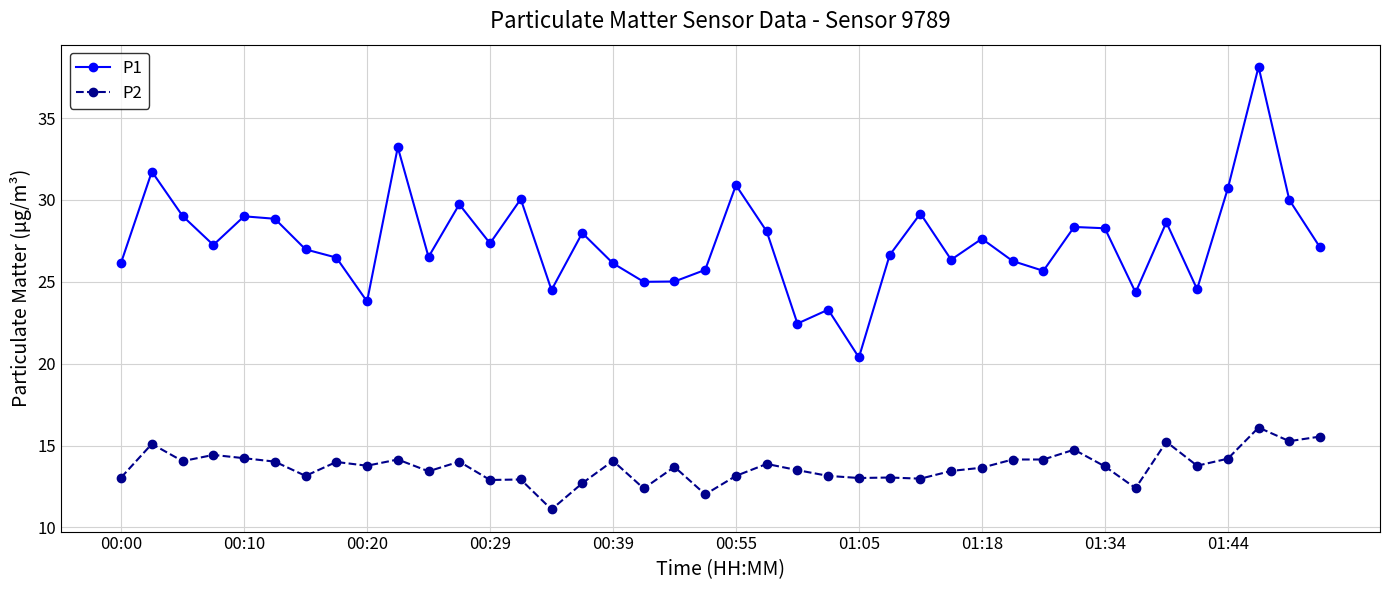

What is the sum of all P1 values?

1097.4